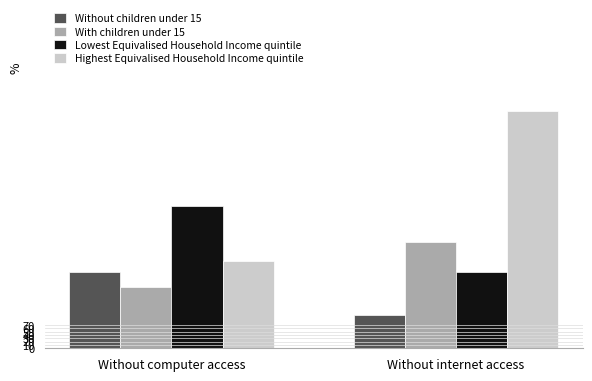

What is the spread (max minus min) of values at Without internet access?

429.0